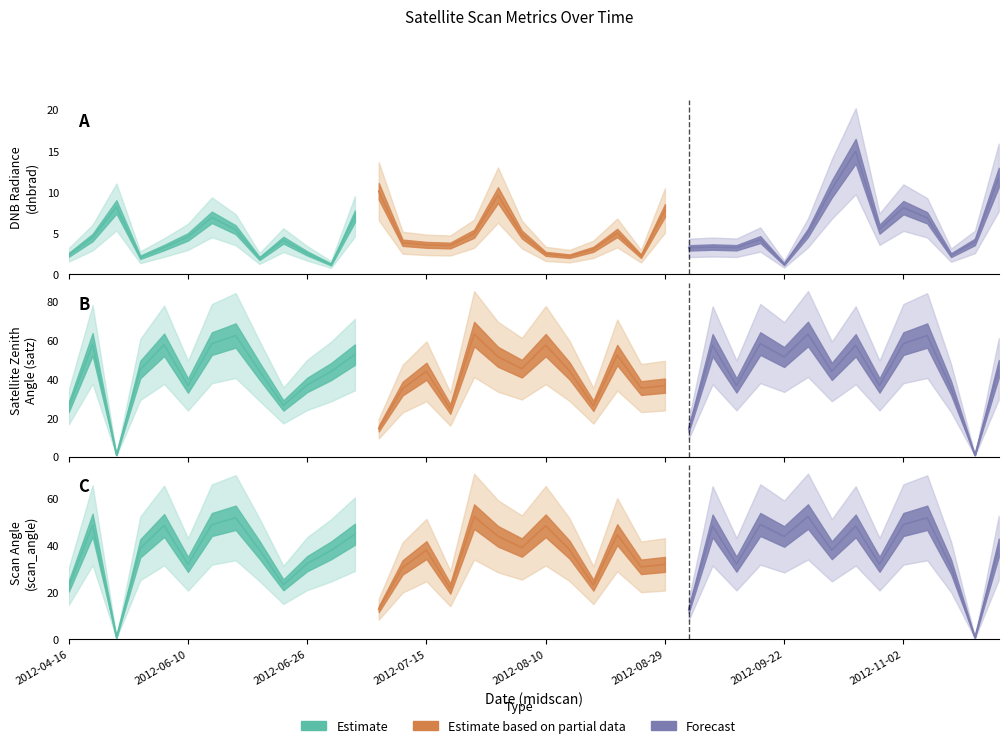

What is the value of the dnbrad point at the 22nd from the left?

2.2